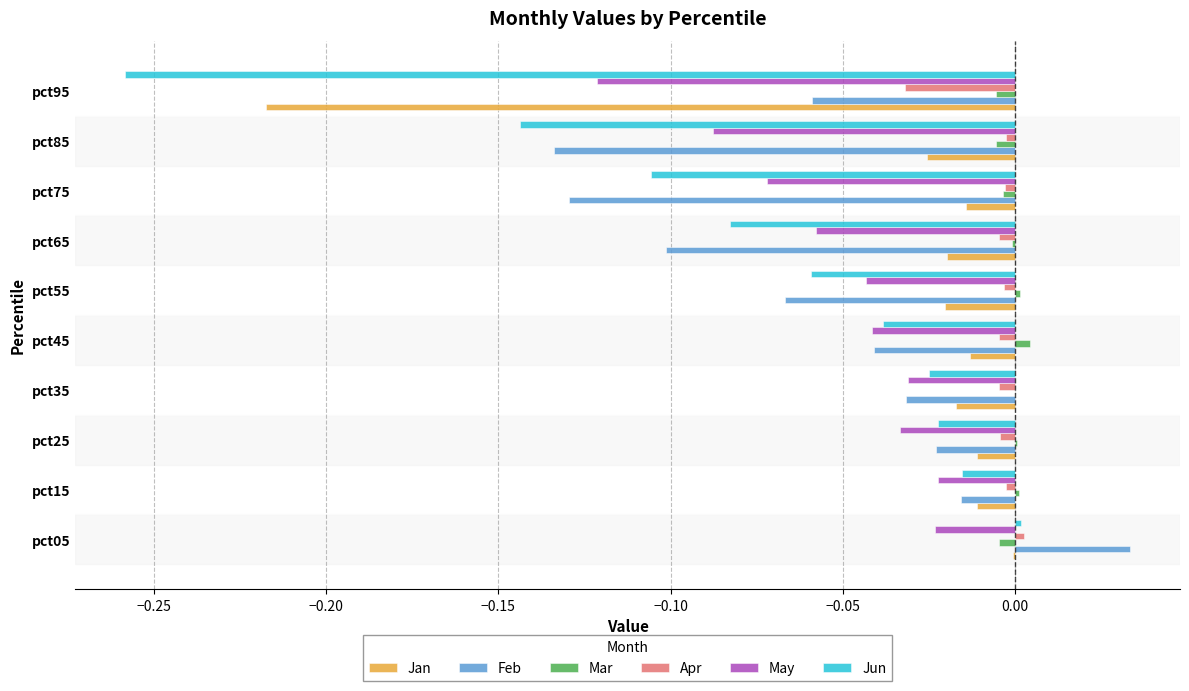

How many data points does each series have?

10